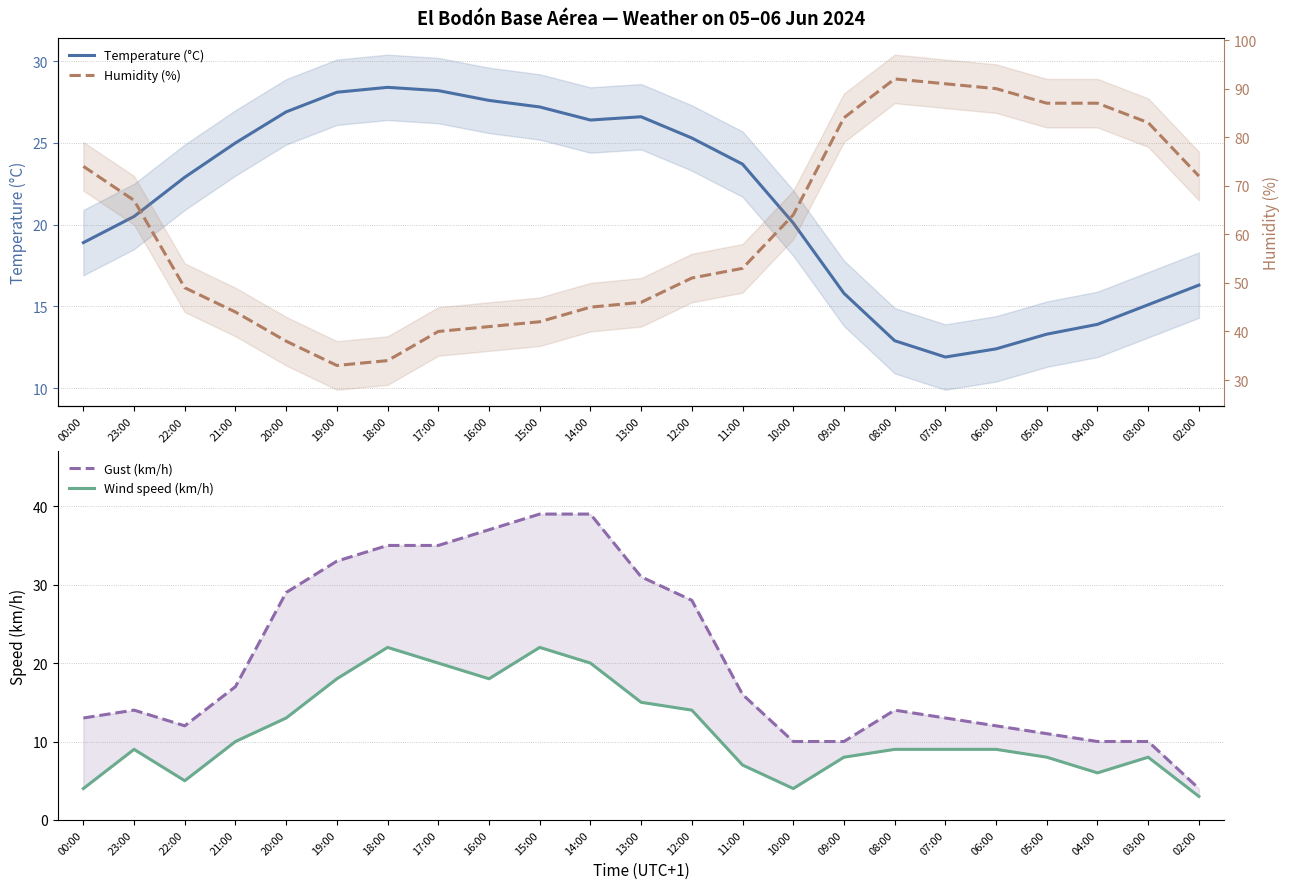

What is the difference between the second highest and second lowest values in the Humidity (%) series?

57.0